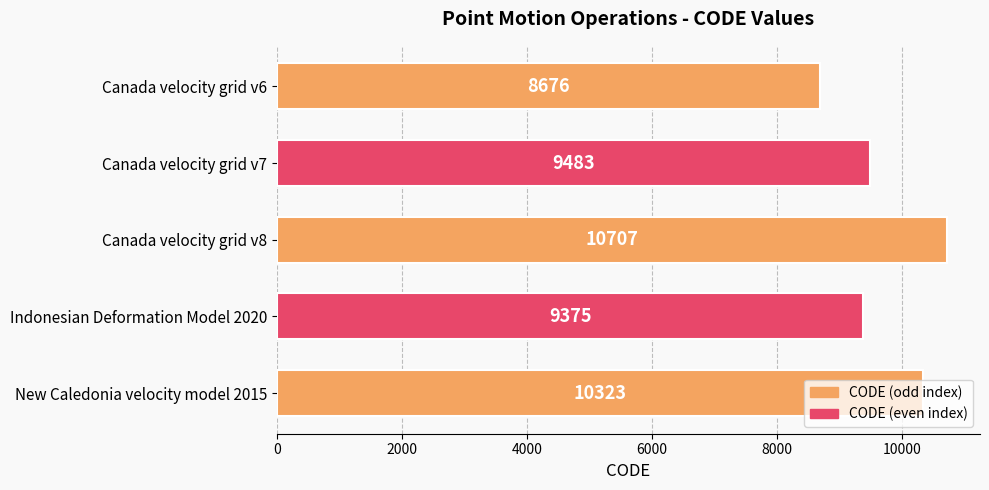

What position from the bottom is New Caledonia velocity model 2015?

1